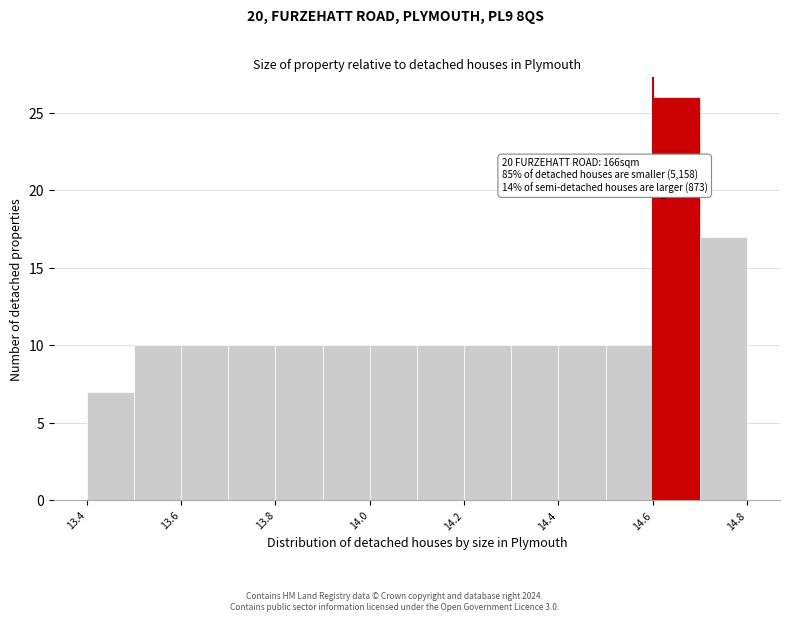

Over which range of the x-axis is the bar tallest?

14.6 to 14.7